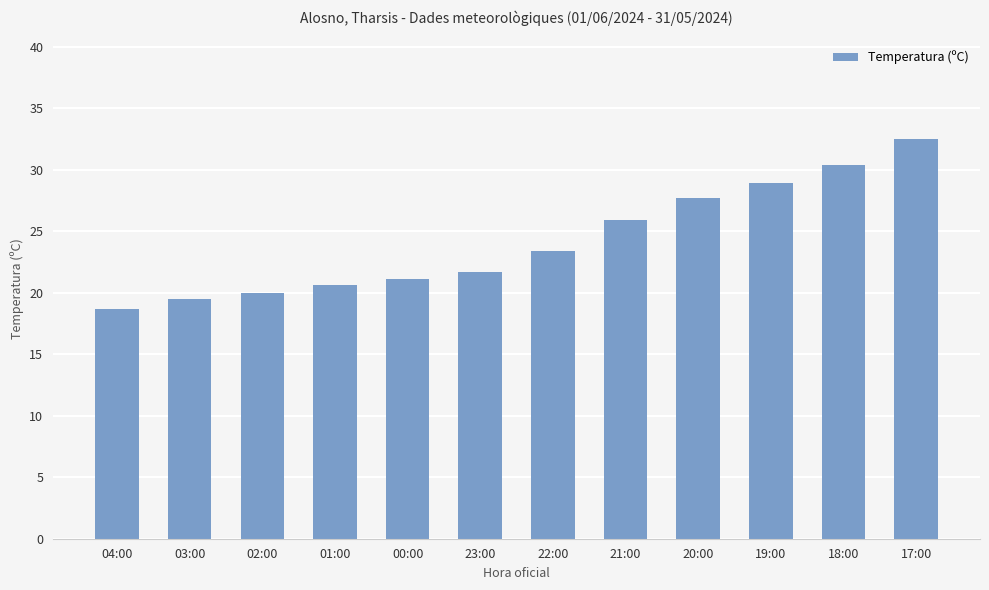

Which has a higher value, 18:00 or 04:00?

18:00